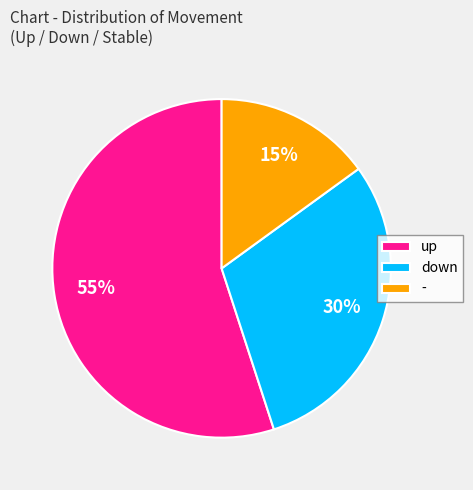

To the nearest percent, what percentage of the pie is -?

15%